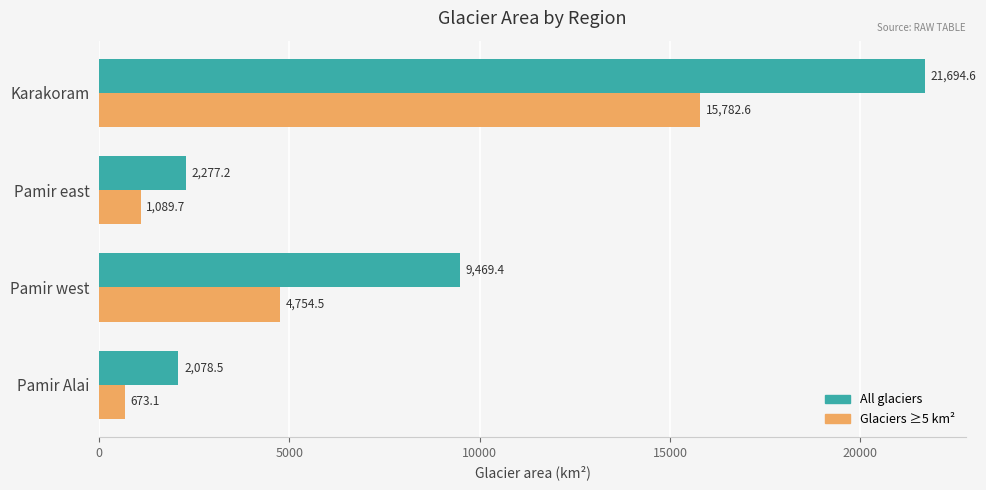

At which label is Glaciers ≥5 km² closest to 8227?

Pamir west